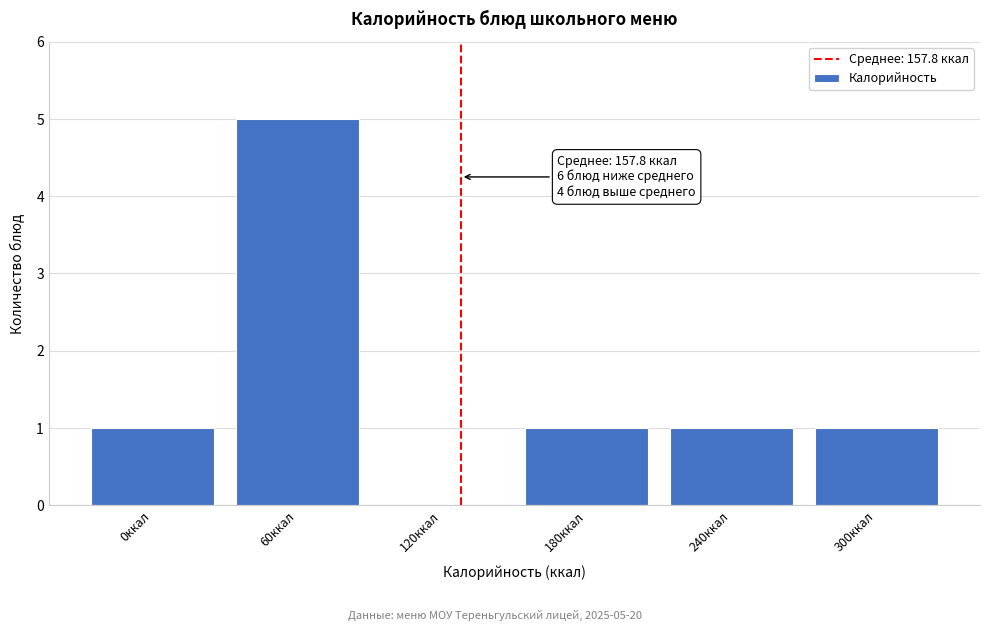

Reading left to right, transcribe all the data shown in this chart.

0ккал=1	60ккал=5	120ккал=0	180ккал=1	240ккал=1	300ккал=1